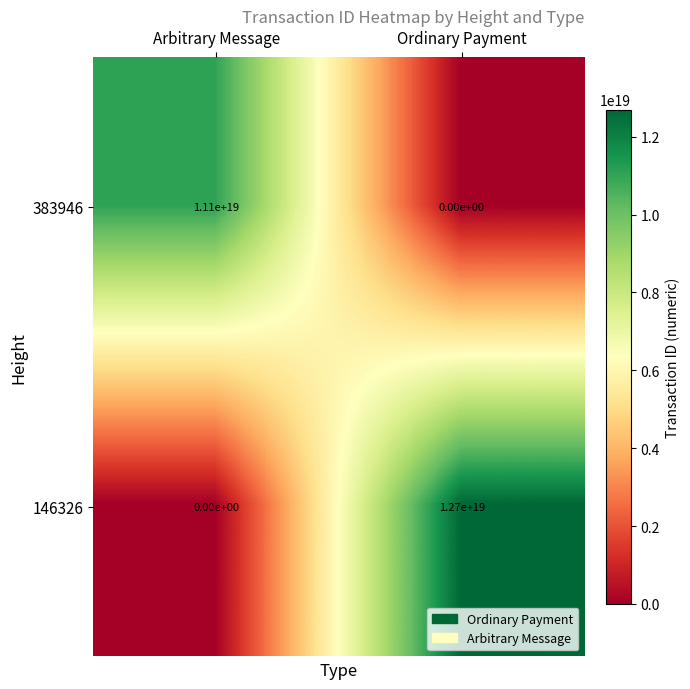

True or false: 146326 has a value of 0 at Arbitrary Message.

True